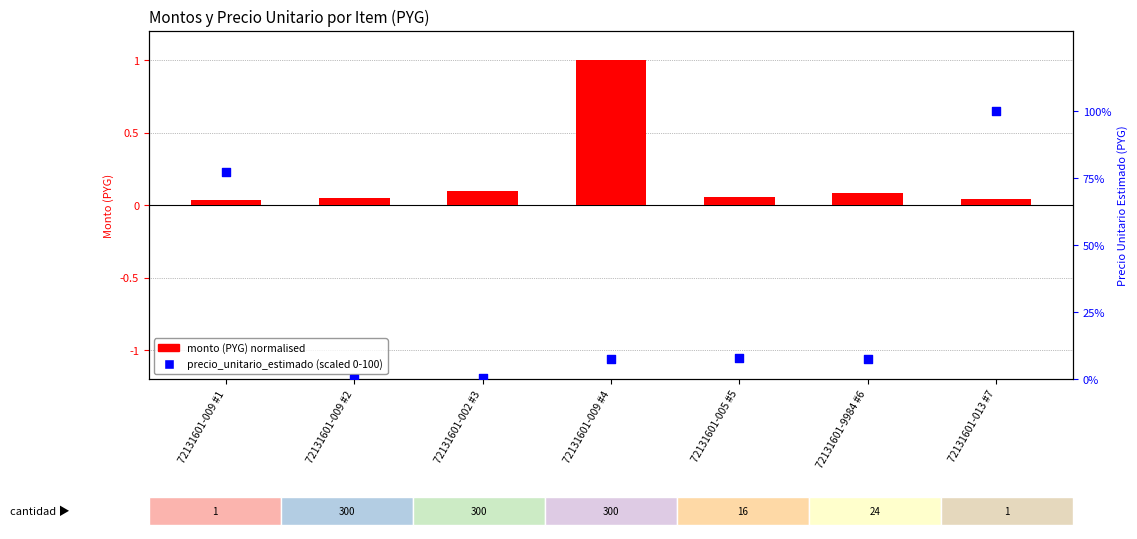

At which category is the sum across all series the highest?

72131601-013 #7